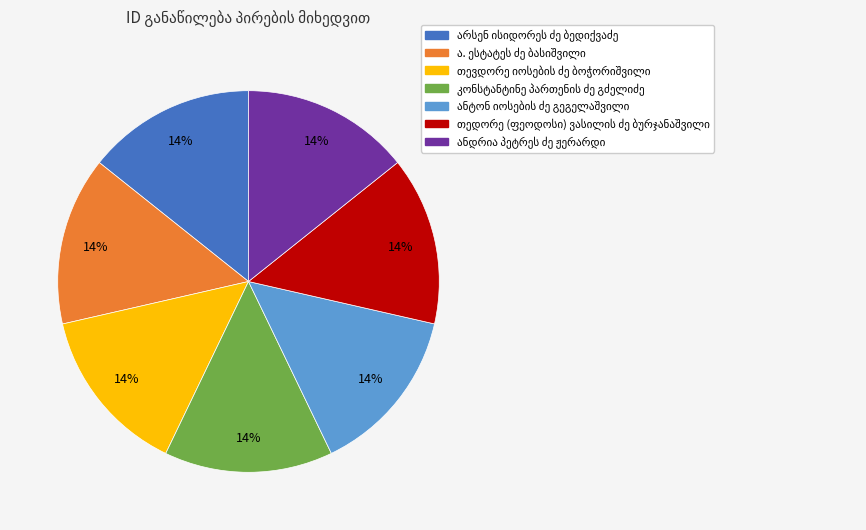

Is there a majority slice in this chart?

No